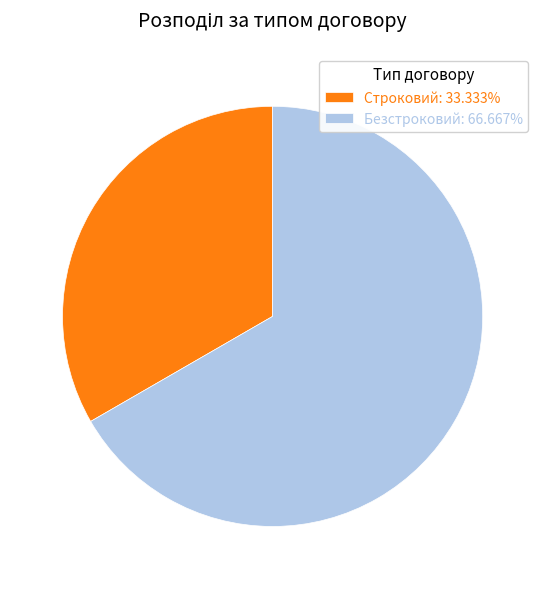

Does Безстроковий account for over 50% of the chart?

Yes